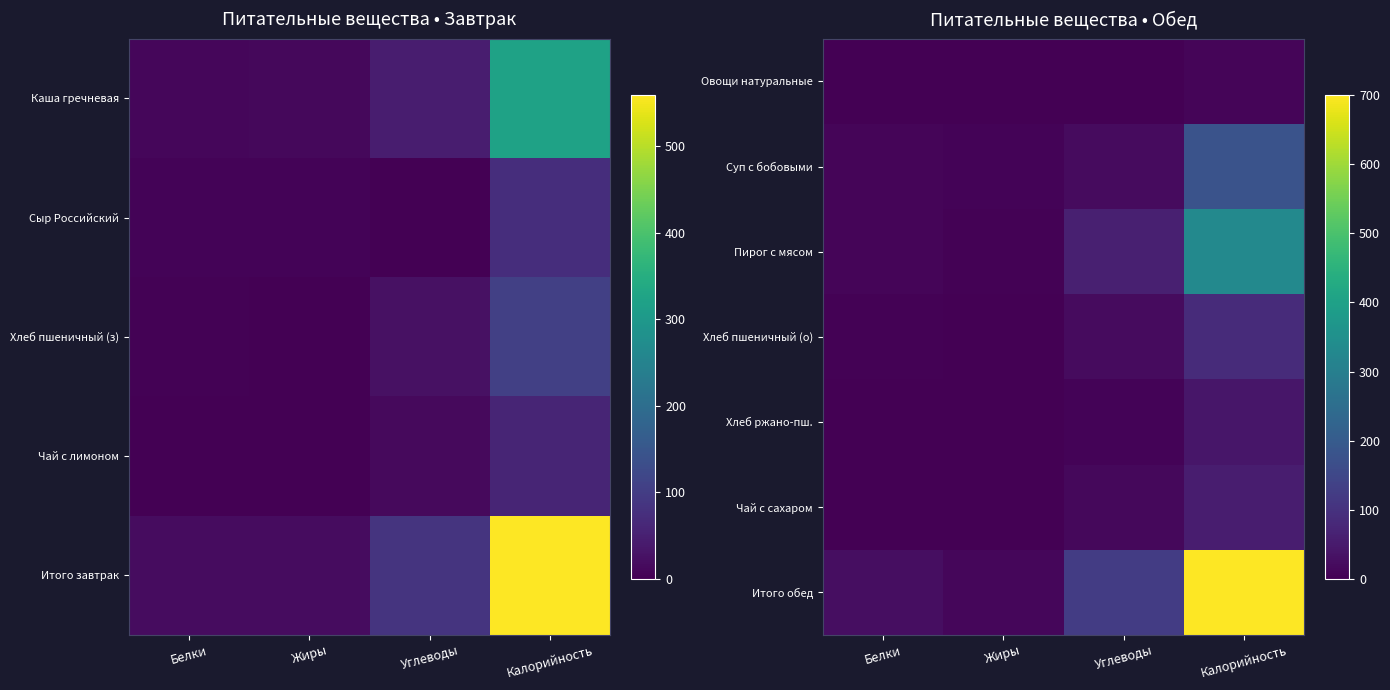

At how many categories does at least one series exceed 159?

1